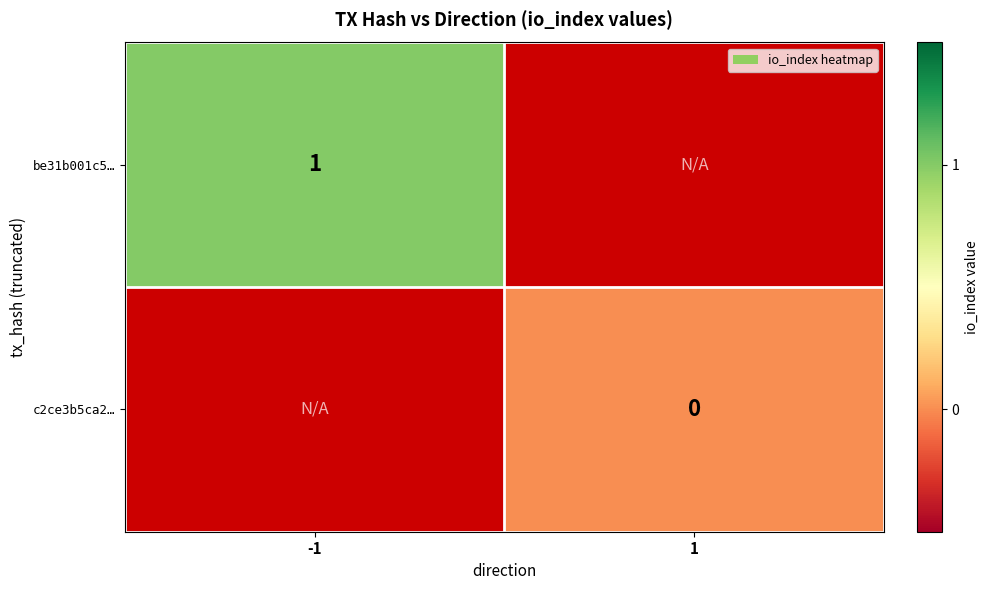

Which category has the lowest value across all series?

1